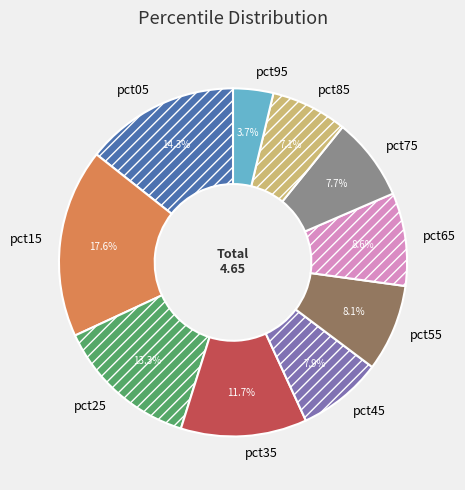

Is it true that pct05 is 9% of the pie?

False